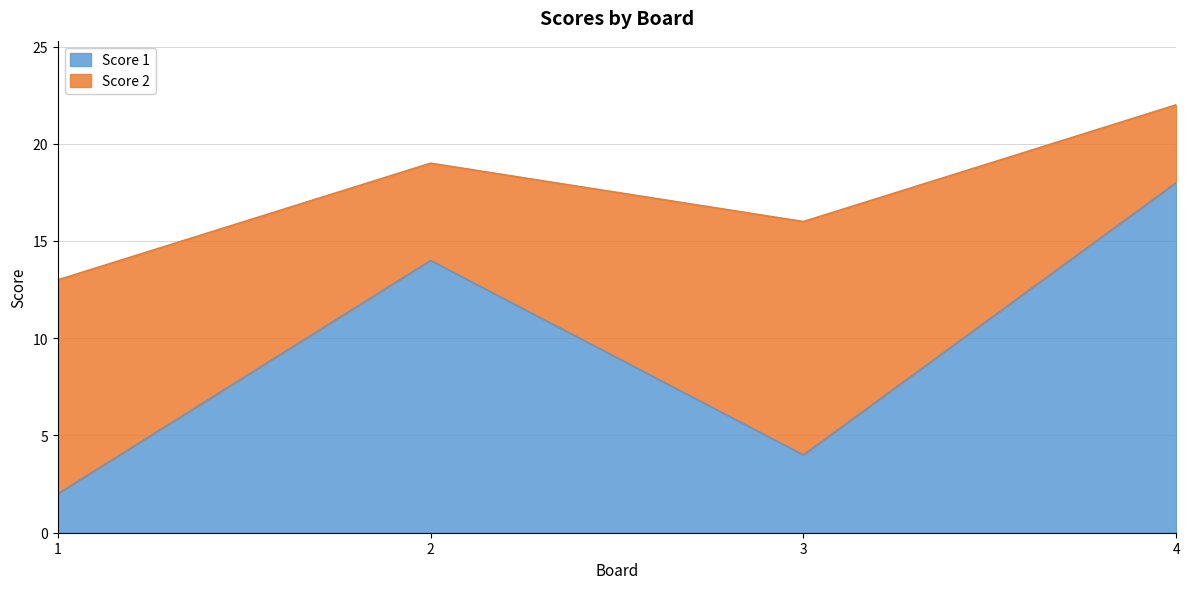

True or false: there are more than 2 points higher than both neighbors.

False